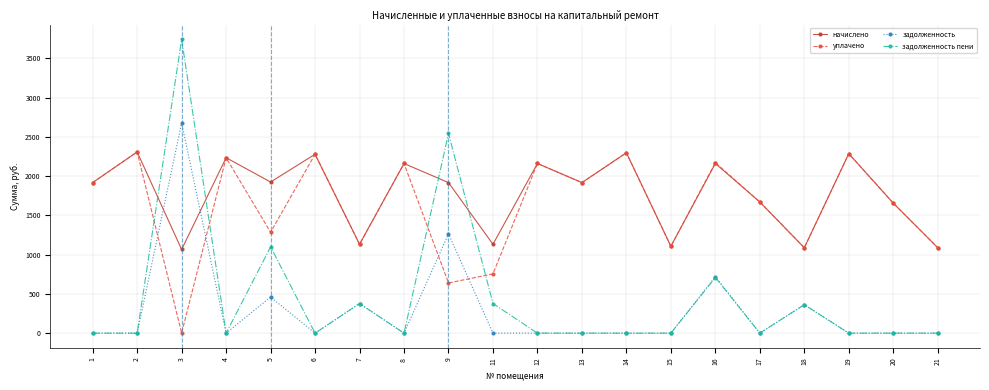

What are all the series names shown in the legend?

начислено, уплачено, задолженность, задолженность пени